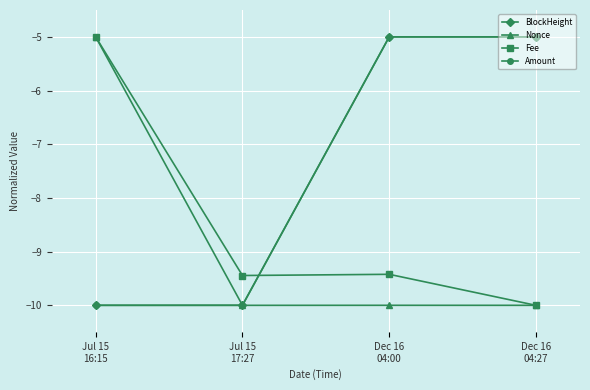

Reading left to right, transcribe all the data shown in this chart.

BlockHeight: Jul 15
16:15=-10.0	Jul 15
17:27=-10.0	Dec 16
04:00=-5.0	Dec 16
04:27=-5.0
Nonce: Jul 15
16:15=-5.0	Jul 15
17:27=-10.0	Dec 16
04:00=-10.0	Dec 16
04:27=-10.0
Fee: Jul 15
16:15=-5.0	Jul 15
17:27=-9.4	Dec 16
04:00=-9.4	Dec 16
04:27=-10.0
Amount: Jul 15
16:15=-10.0	Jul 15
17:27=-10.0	Dec 16
04:00=-5.0	Dec 16
04:27=-5.0